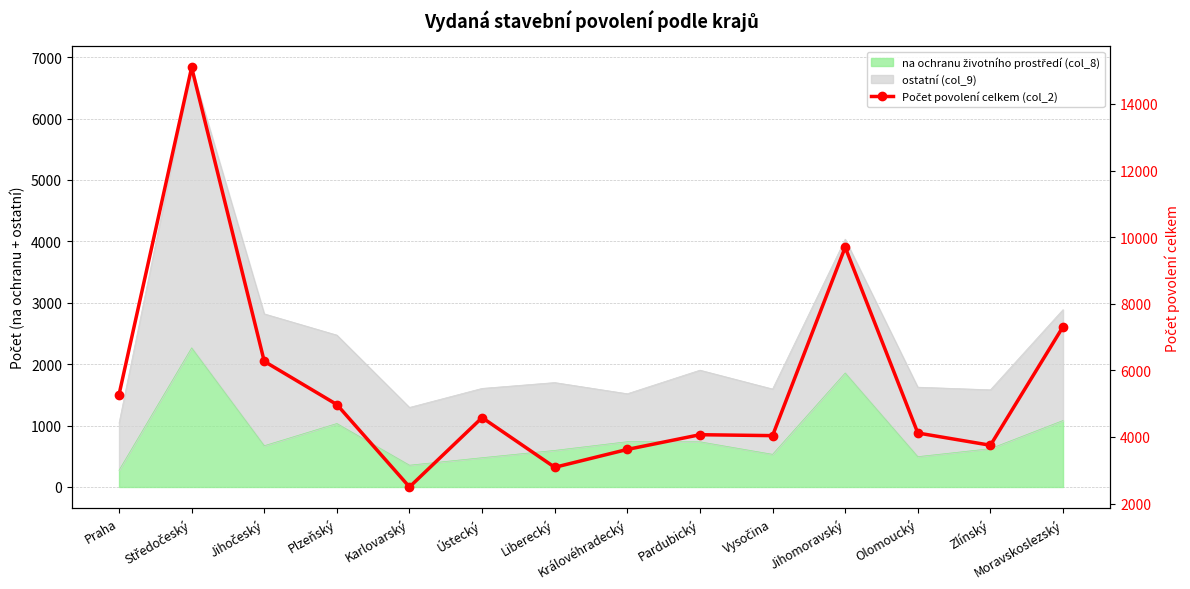

What is the change in value from Vysočina to Olomoucký?

+79